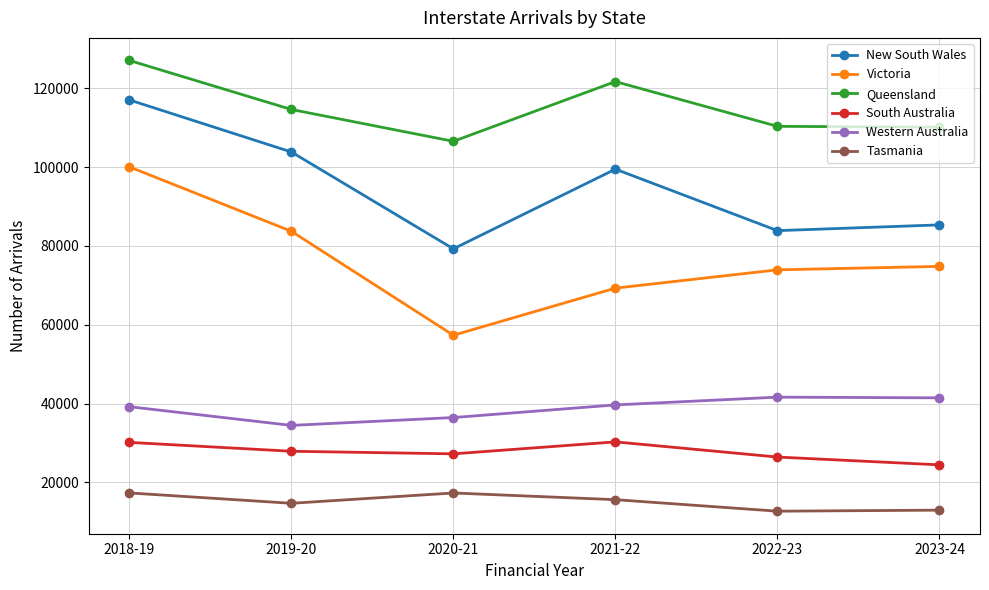

Rank the series by their maximum value, from lowest to highest.

Tasmania, South Australia, Western Australia, Victoria, New South Wales, Queensland